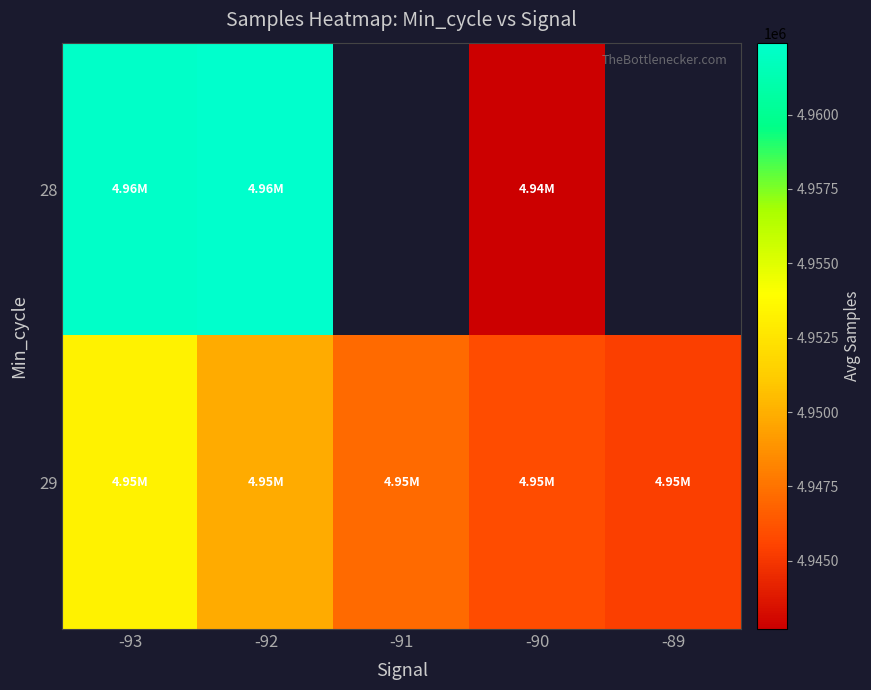

At how many categories does at least one series exceed 4951388?

2